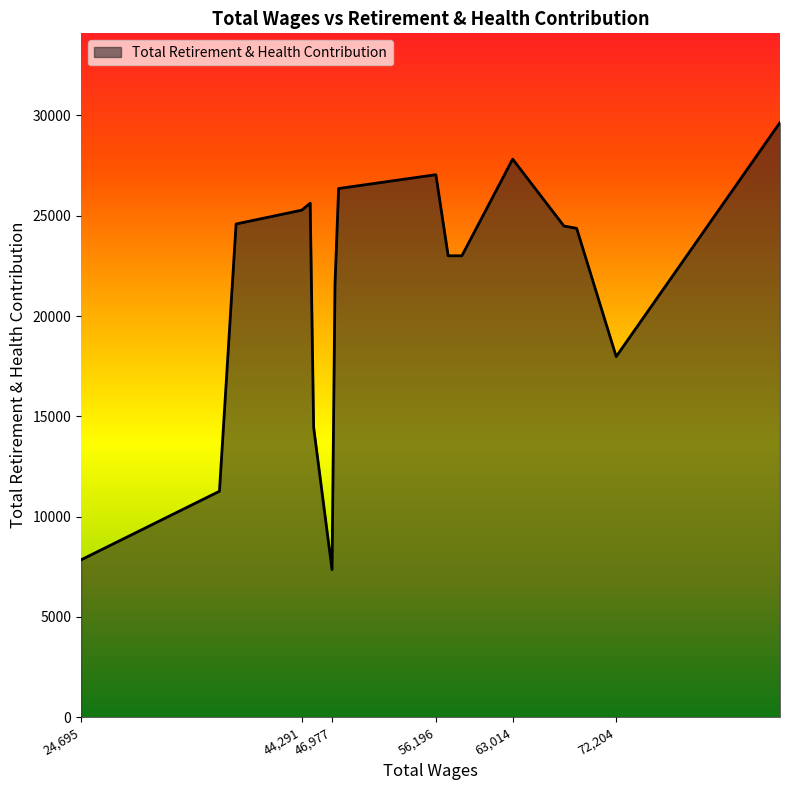

What is the smallest value displayed?

7356